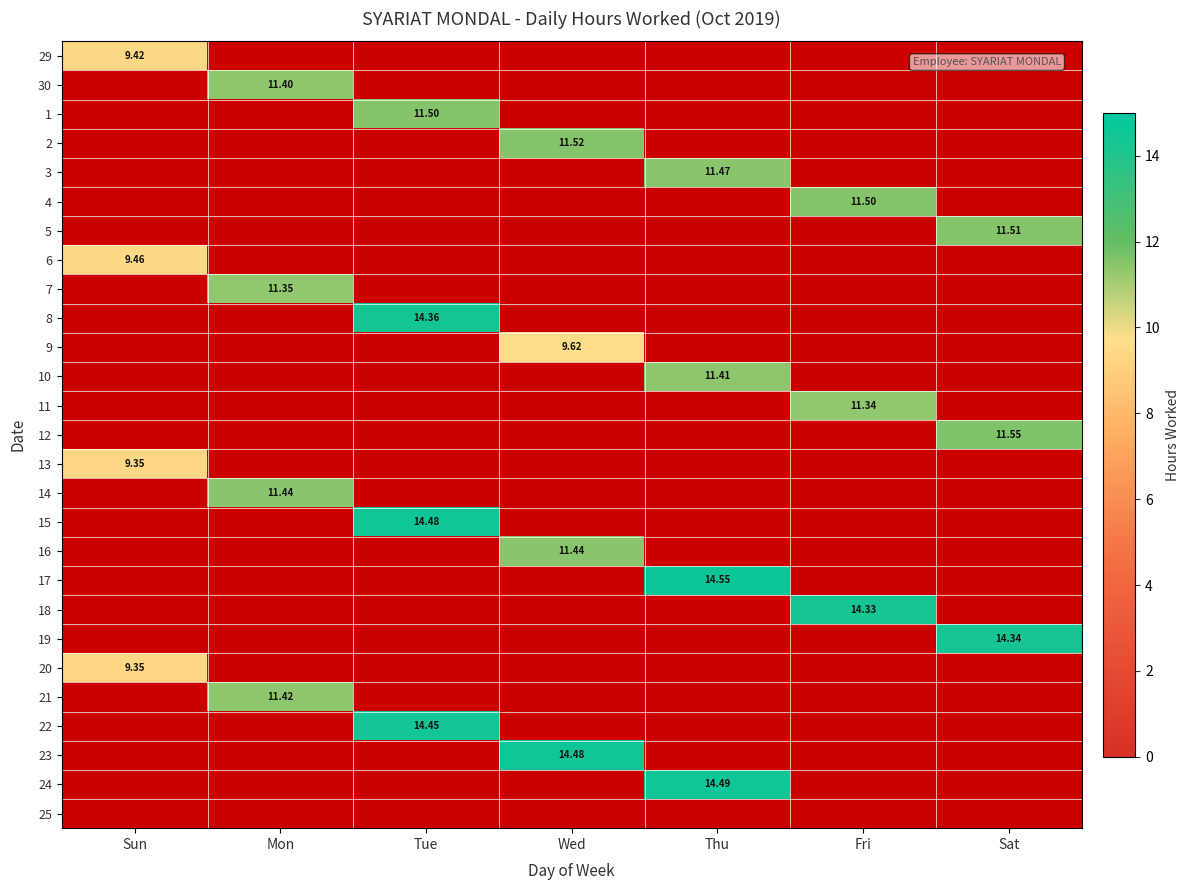

Which has a higher value, Tue or Sat?

Tue